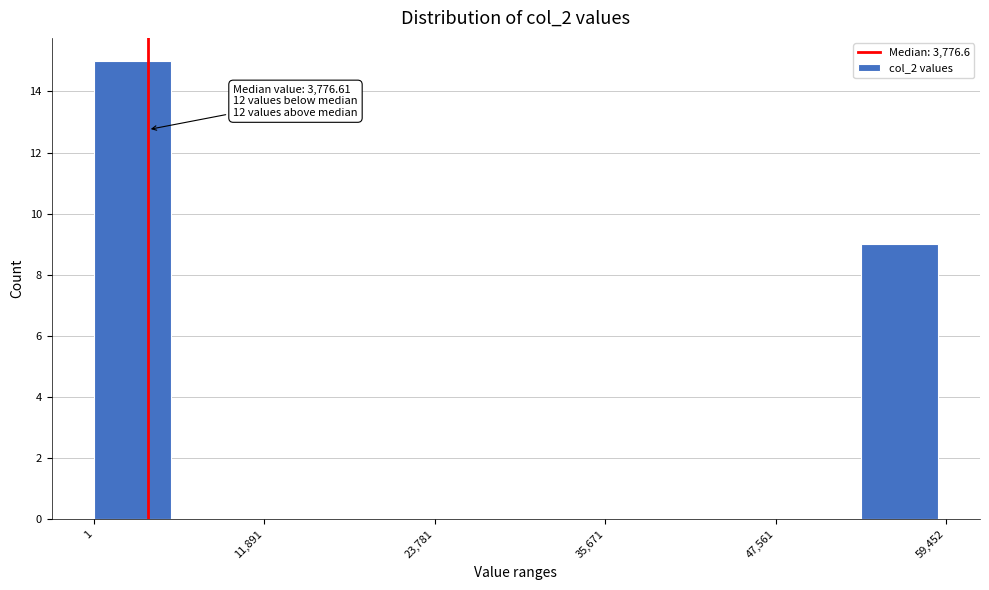

Read against the x-axis, roughly where is the centre of the tallest bar?

2000